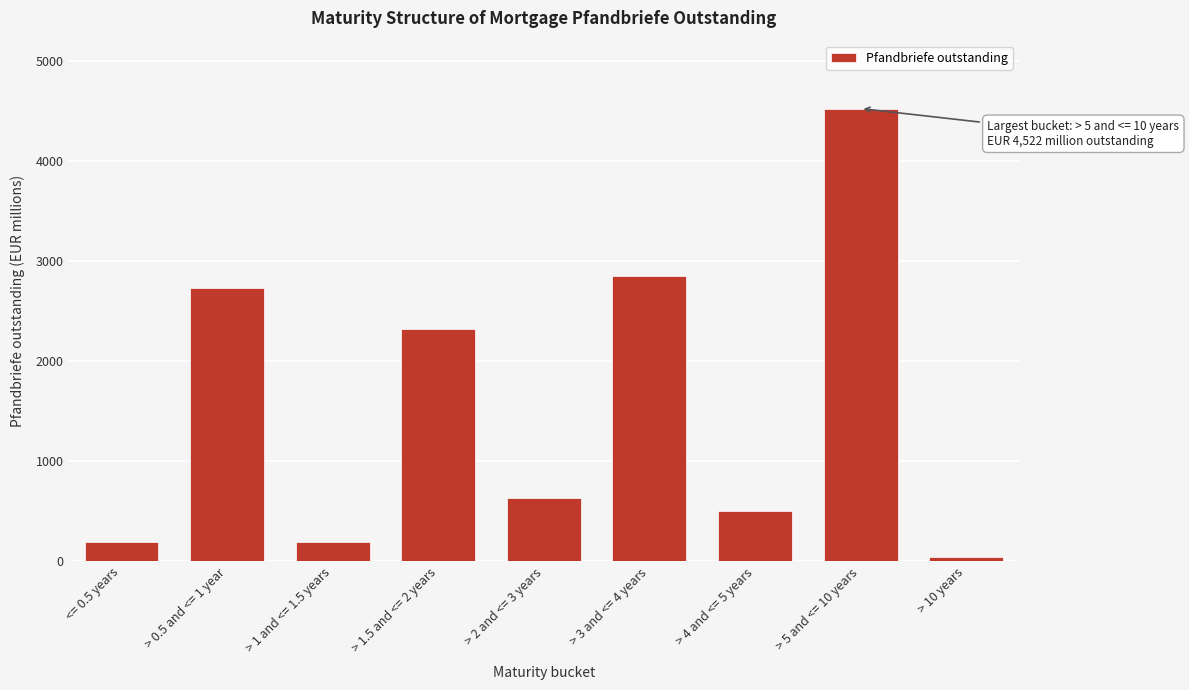

What is the greatest value displayed?

4521.6